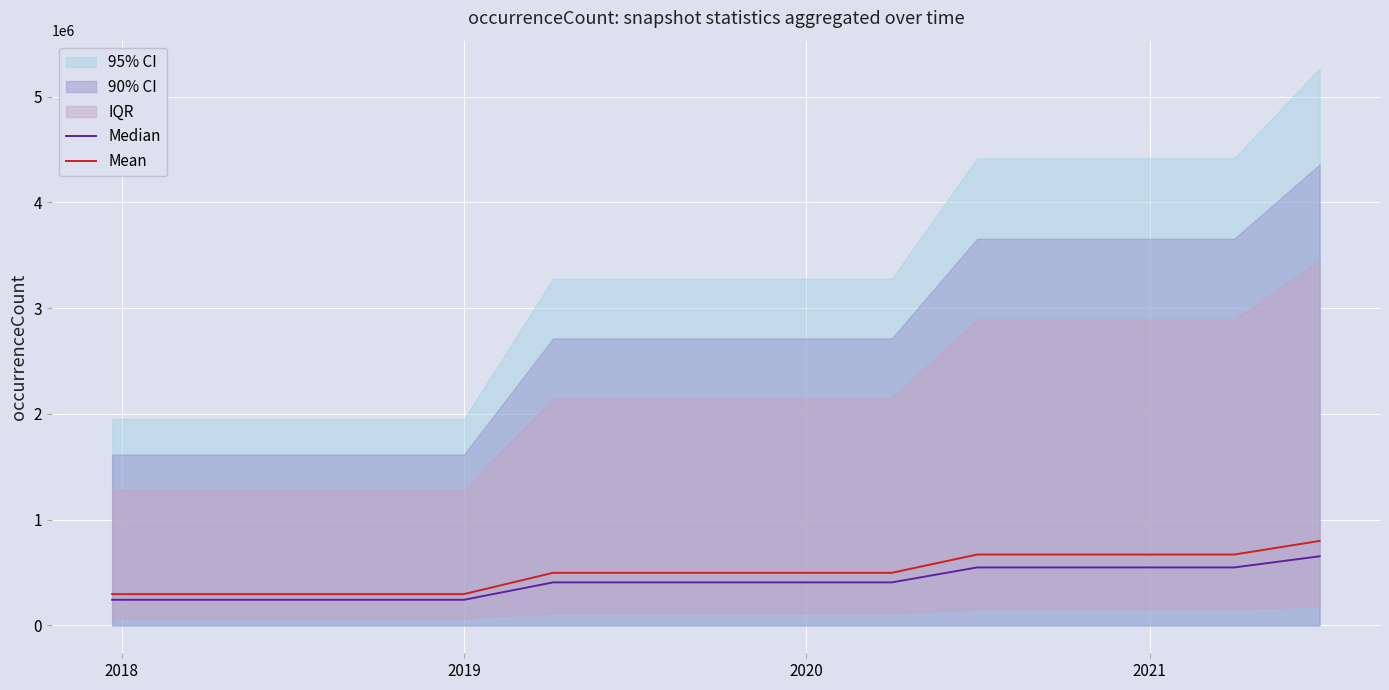

True or false: Median and Mean cross at least once.

False